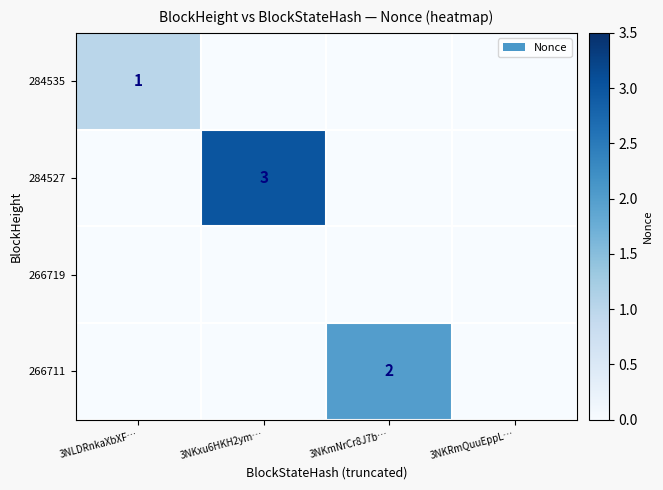

Is it true that 266711 equals 2 at 3NKmNrCr8J7b…?

True